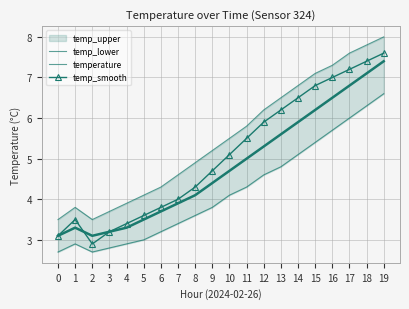

How many lines are shown in the chart?

4